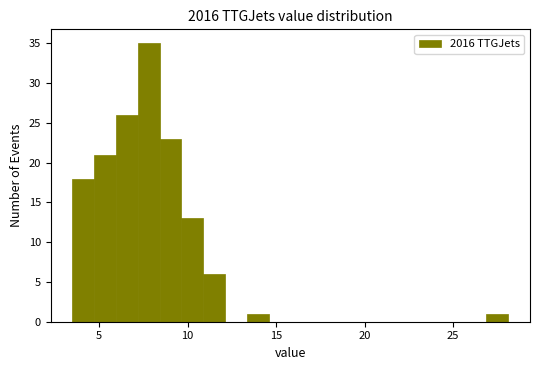

Around what value on the x-axis is the tallest bar? Give the approximate position of its centre, as read against the axis.

8.0